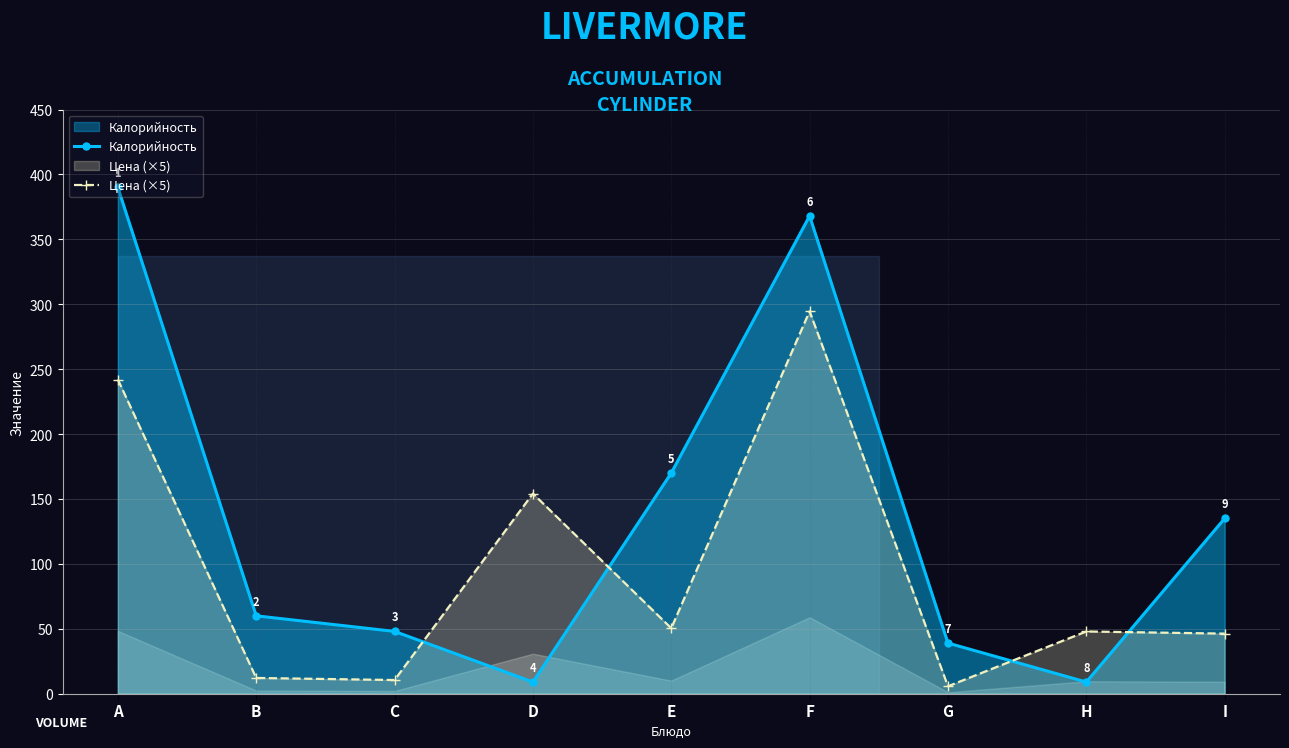

How many lines are shown in the chart?

2